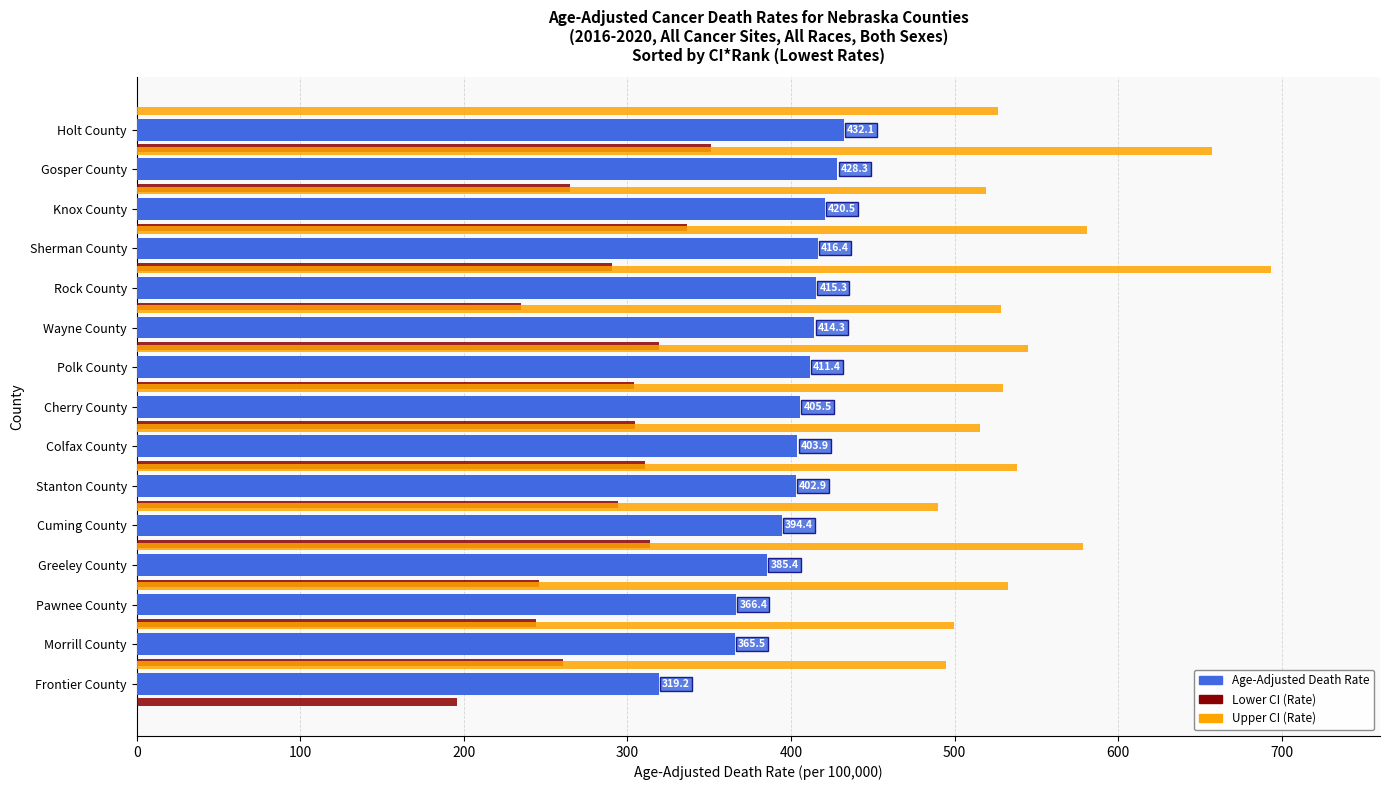

The value of Age-Adjusted Death Rate at Pawnee County is 604.8. True or false?

False